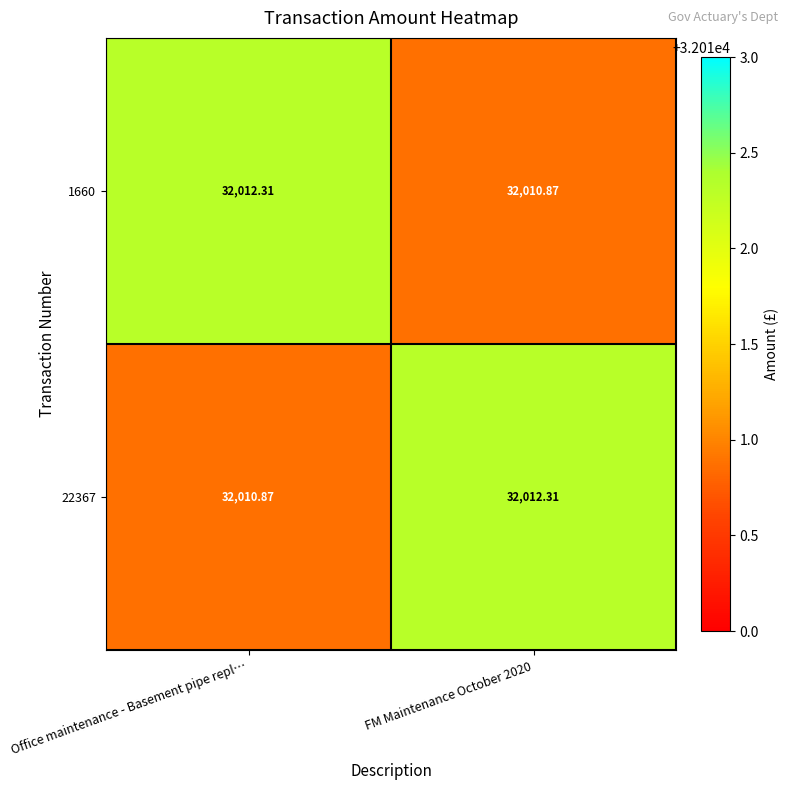

Where does the 1660 series first go above 32012?

Office maintenance - Basement pipe repl…